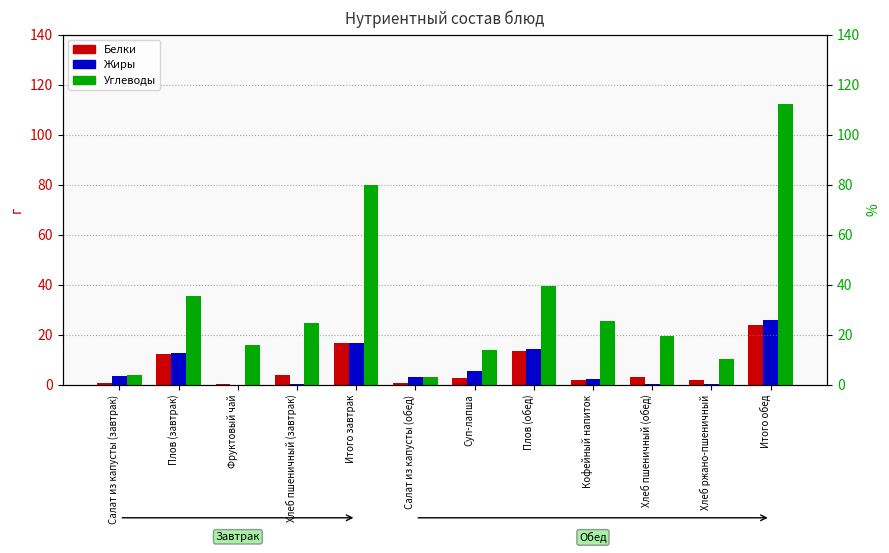

Reading right to left, what are all the values shown in this chart?

Белки: 23.7	2.0	3.0	2.0	13.6	2.5	0.5	16.8	3.8	0.1	12.2	0.6
Жиры: 26.0	0.4	0.3	2.4	14.3	5.6	3.0	16.9	0.4	0.0	12.9	3.5
Углеводы: 112.2	10.2	19.7	25.6	39.6	13.9	3.2	80.0	24.6	16.1	35.6	3.7